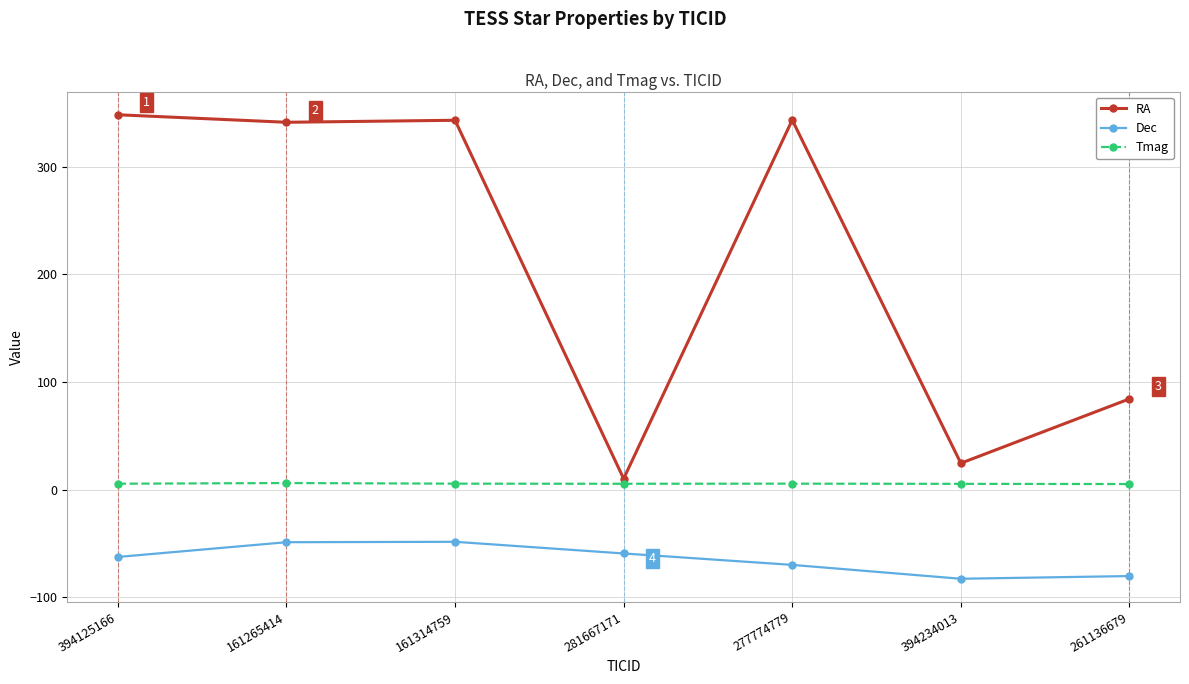

Rank the series at 161314759 from lowest to highest value.

Dec, Tmag, RA